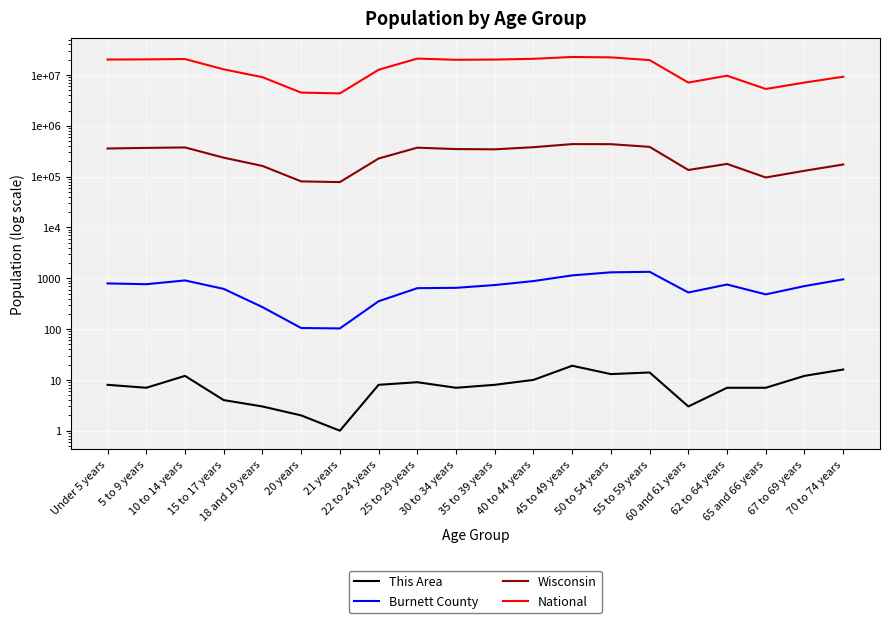

At which category does National reach its first local peak?

10 to 14 years